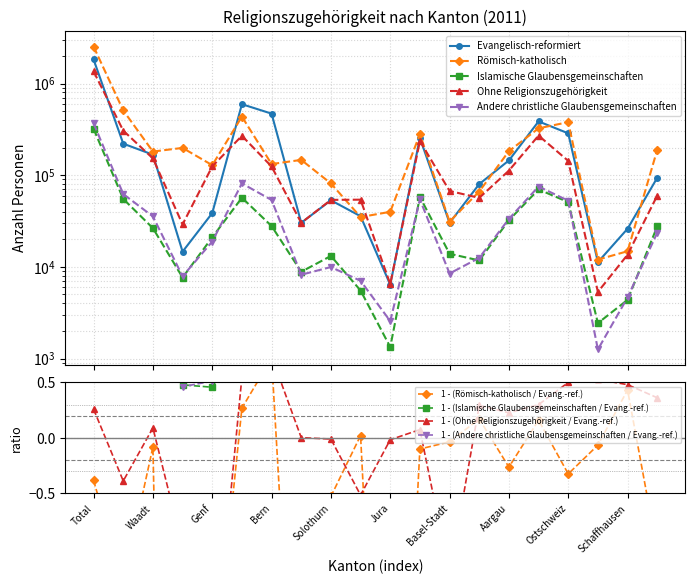

How many interior local valleys does the Andere christliche Glaubensgemeinschaften series have?

5